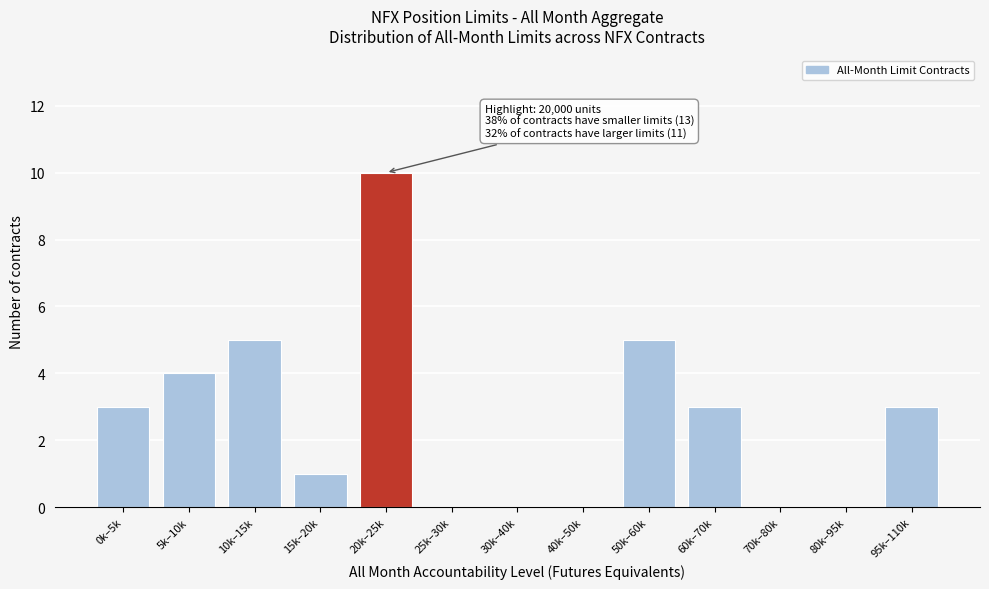

Reading left to right, what are all the values shown in this chart?

0k–5k=3	5k–10k=4	10k–15k=5	15k–20k=1	20k–25k=10	25k–30k=0	30k–40k=0	40k–50k=0	50k–60k=5	60k–70k=3	70k–80k=0	80k–95k=0	95k–110k=3